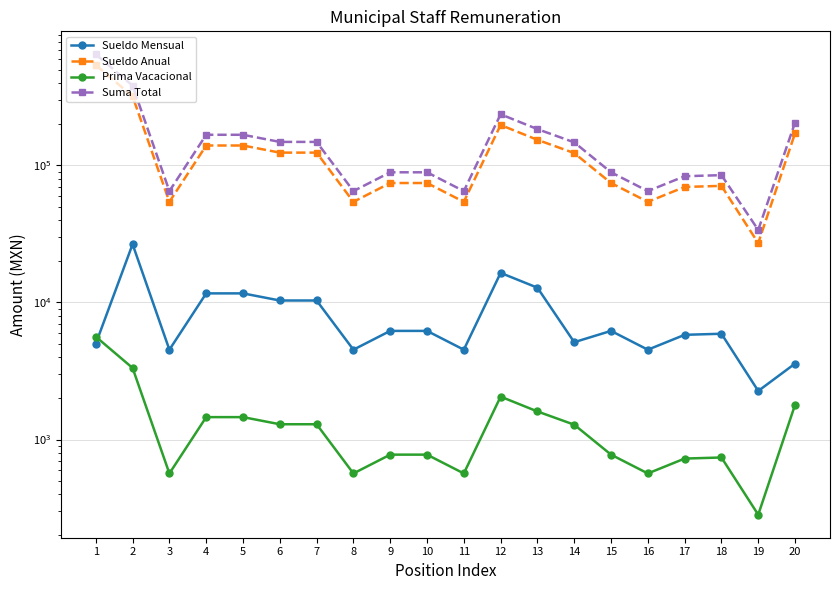

What is the minimum value shown in the chart?

282.7